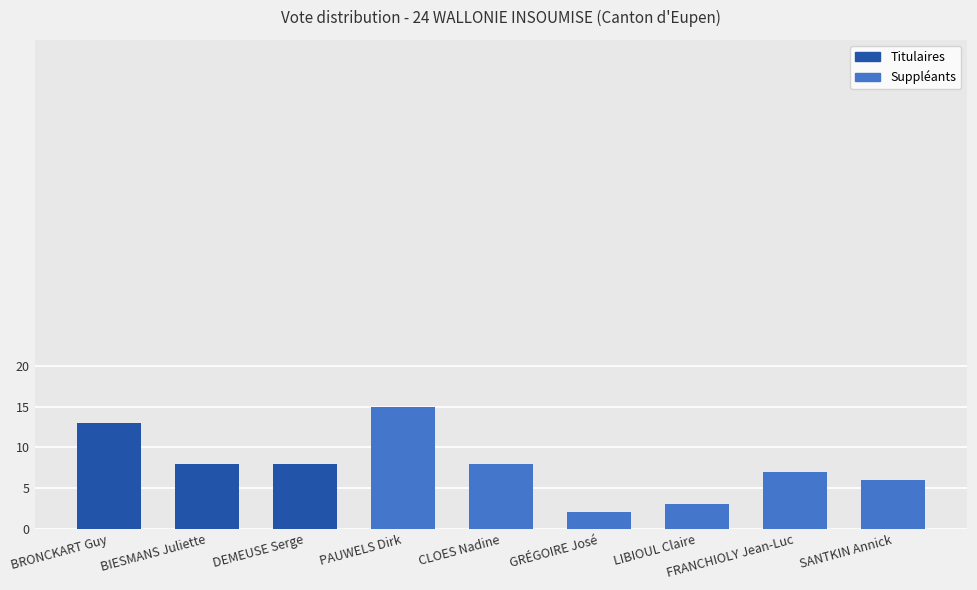

Reading right to left, list all the values displayed in this chart.

6	7	3	2	8	15	8	8	13